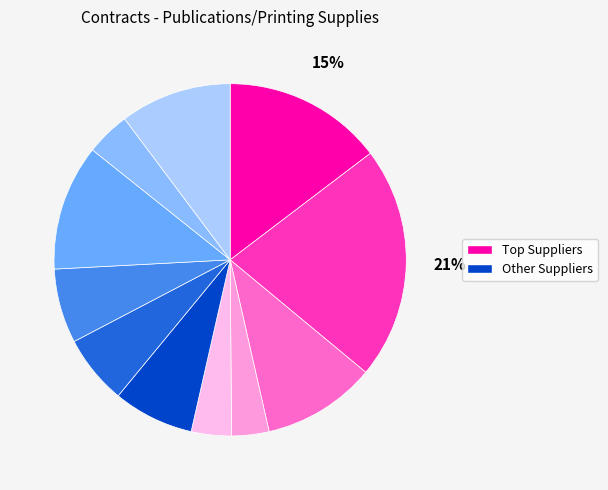

How many segments does this pie chart have?

11